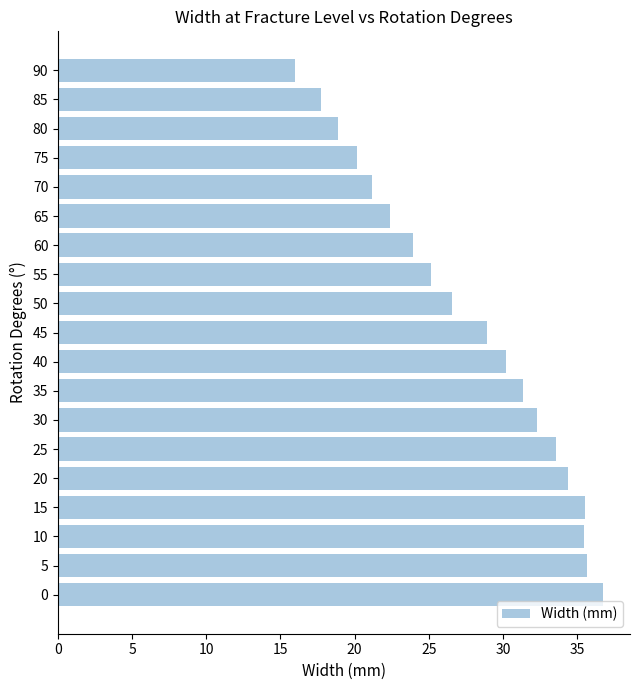

How many values are below 28?

9